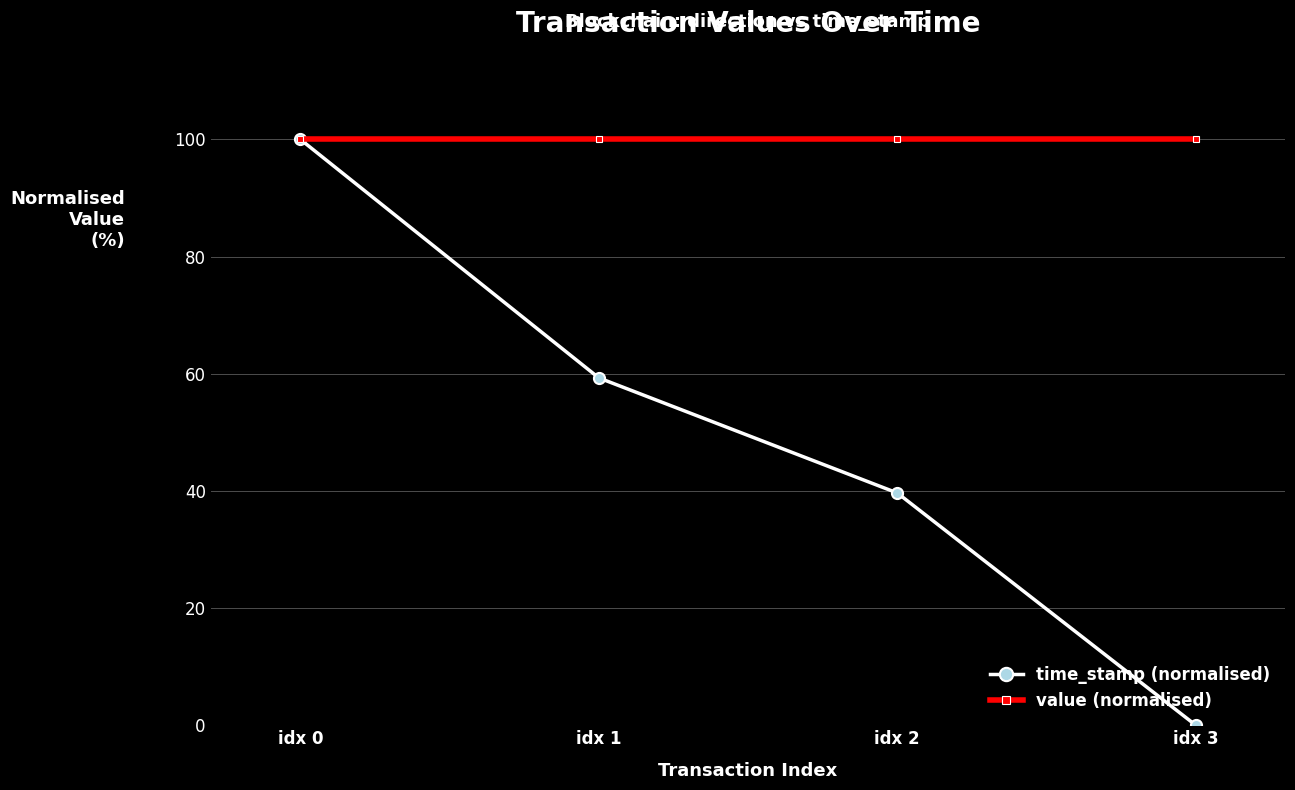

Is it true that value (normalised) equals 100.0 at idx 0?

True